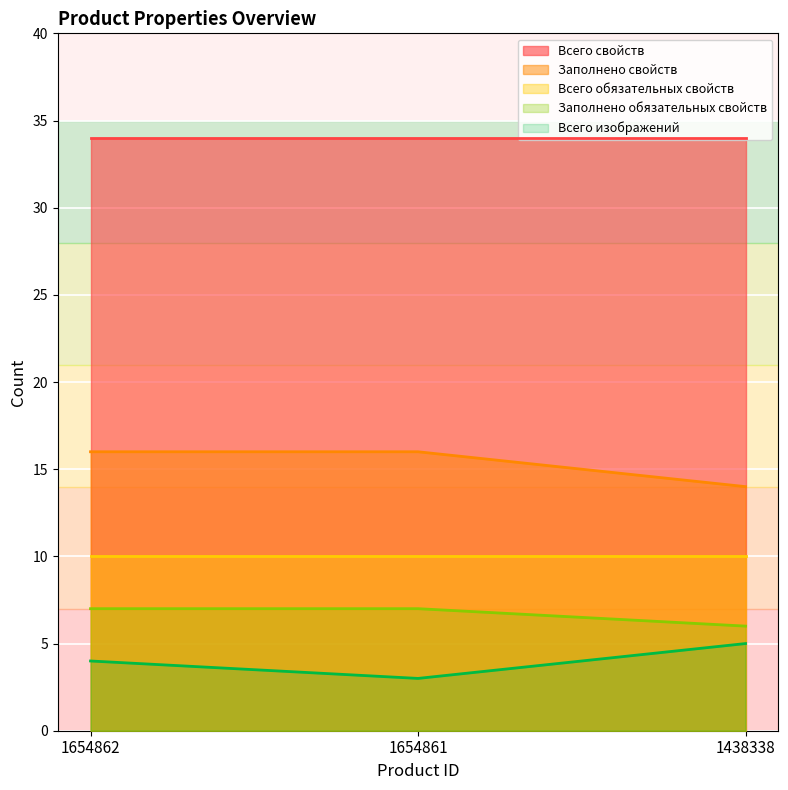

Which series changed the most between 1654862 and 1654861?

Всего изображений